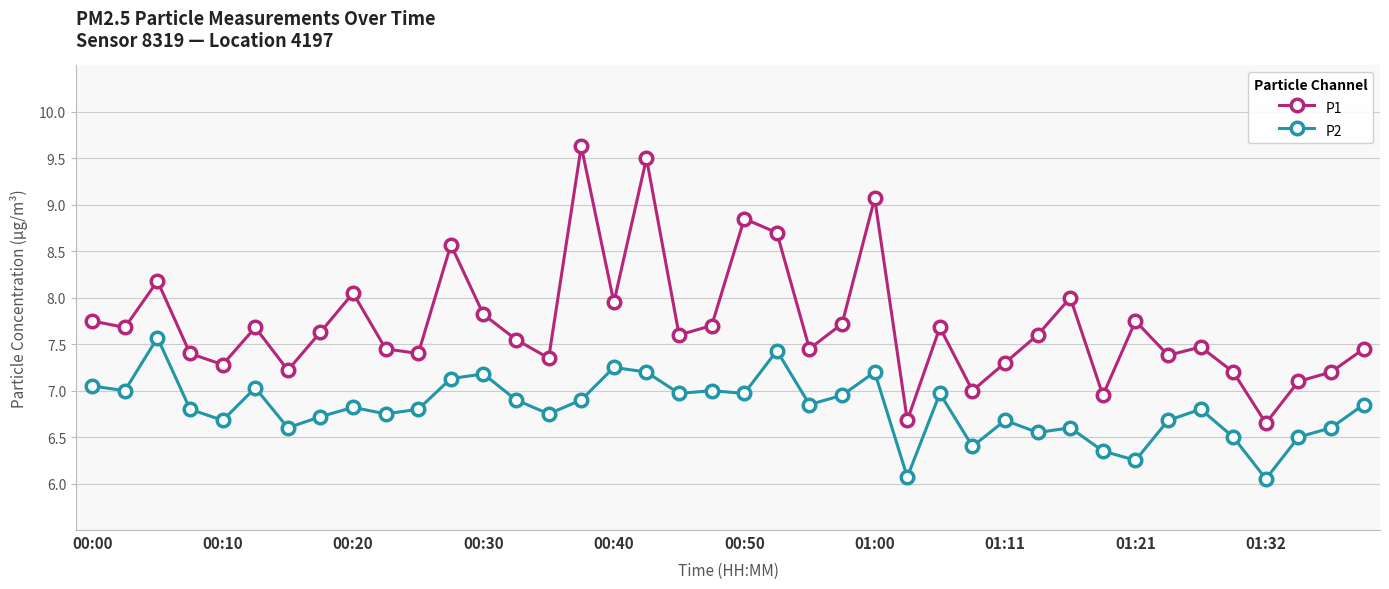

What is the greatest value displayed?

9.6